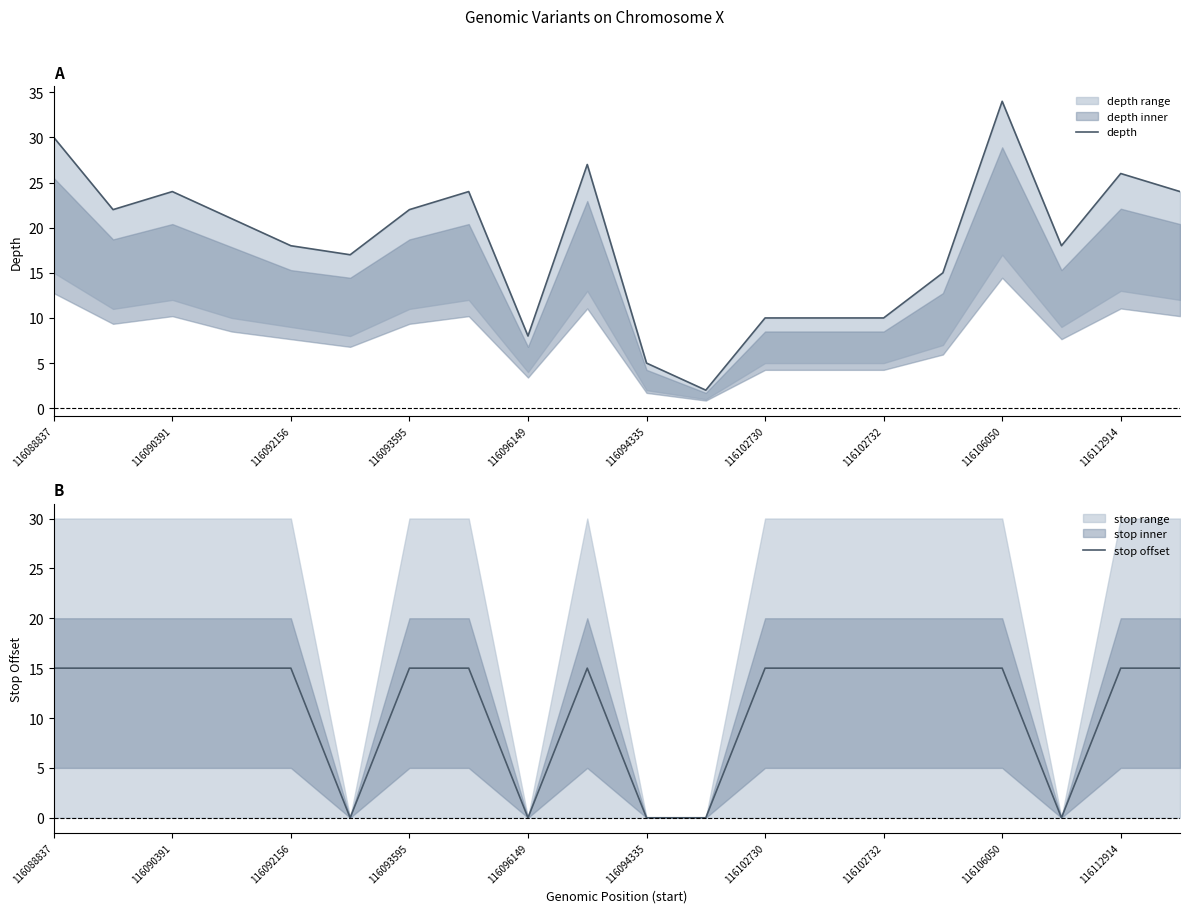

True or false: stop offset has a value of 15 at 116090391.

True